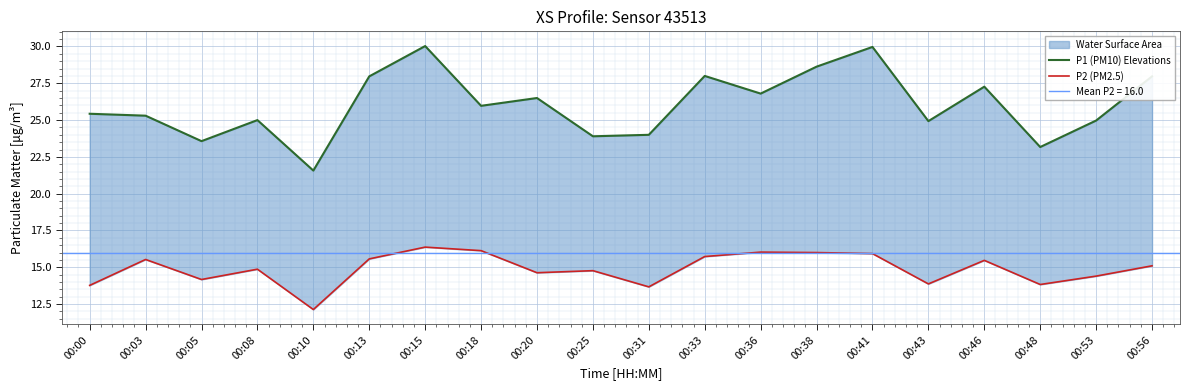

Which series has the widest spread of values?

P1 (PM10) Elevations